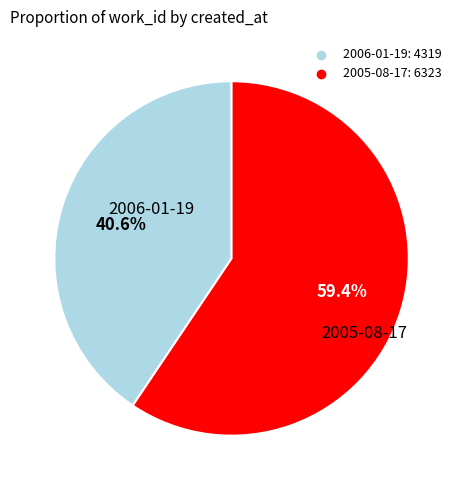

To the nearest percent, what is the difference between the largest and smallest slice percentages?

19%